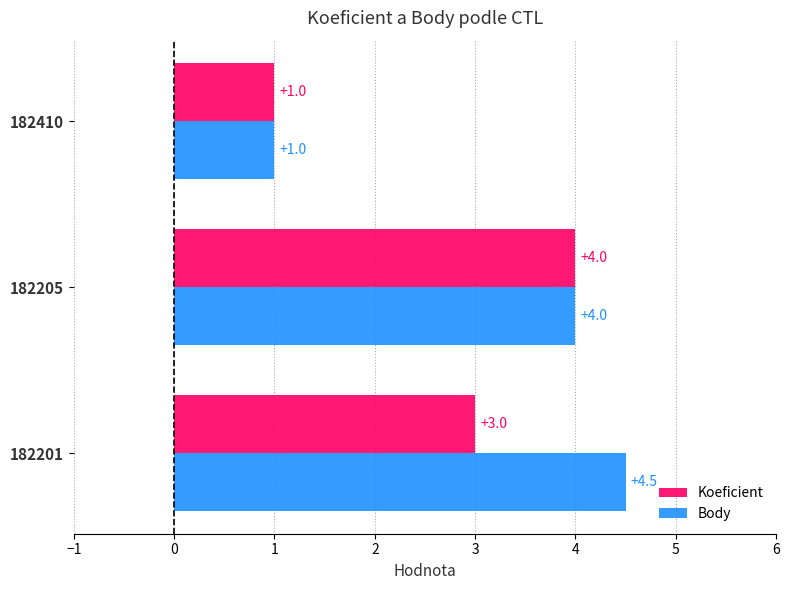

Count the number of categories in the chart.

3